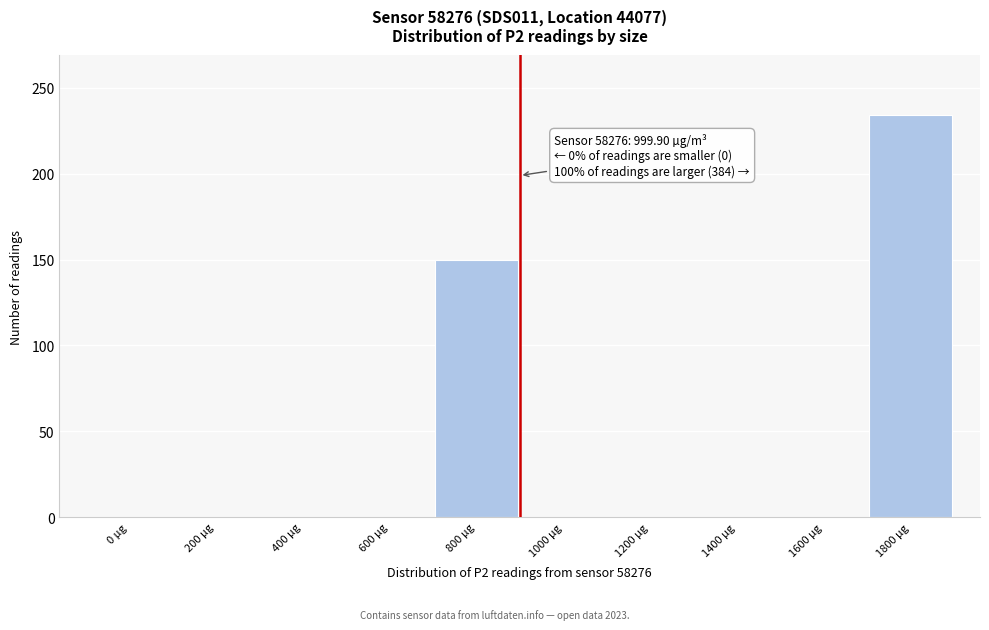

Reading right to left, transcribe all the data shown in this chart.

1800 µg=234	1600 µg=0	1400 µg=0	1200 µg=0	1000 µg=0	800 µg=150	600 µg=0	400 µg=0	200 µg=0	0 µg=0